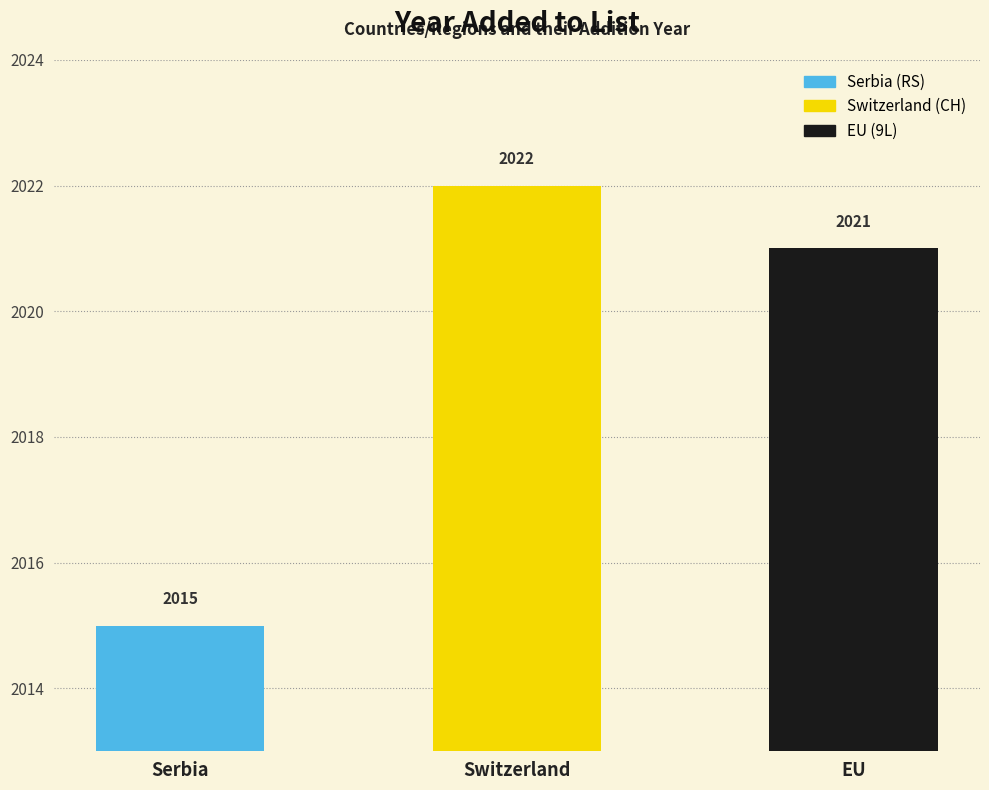

The chart shows a value of 3406 at Switzerland. True or false?

False